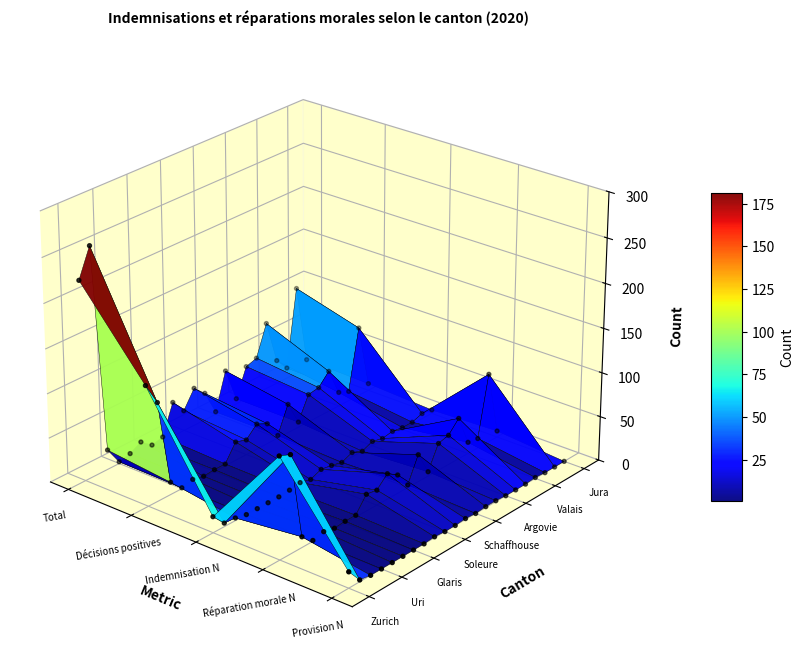

Reading right to left, transcribe all the data shown in this chart.

Zurich: 18	114	18	135	224
Berne: 2	109	4	110	256
Lucerne: 0	12	3	14	22
Uri: 0	1	0	1	2
Schwyz: 0	4	0	4	5
Nidwald: 0	1	0	1	12
Glaris: 0	2	0	2	2
Zoug: 0	2	1	2	5
Fribourg: 1	19	3	21	39
Soleure: 0	17	0	17	23
Bâle-Ville: 0	29	5	29	43
Bâle-Campagne: 1	21	3	23	31
Schaffhouse: 0	3	0	3	3
Saint-Gall: 1	31	5	33	45
Grisons: 1	5	0	6	6
Argovie: 0	31	5	32	38
Tessin: 0	34	2	34	42
Vaud: 0	47	4	47	77
Valais: 1	13	2	16	27
Neuchâtel: 0	11	2	11	12
Genève: 0	79	6	80	101
Jura: 0	7	4	8	10